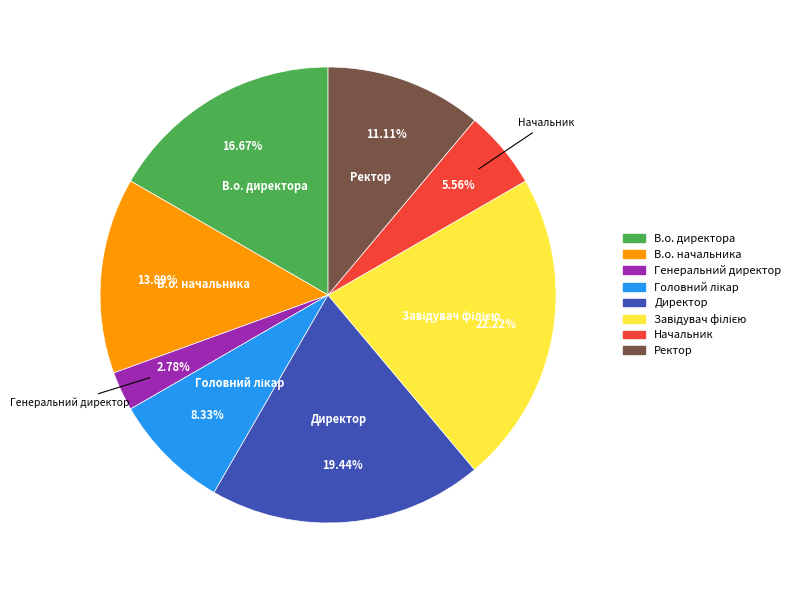

Which category has the smallest portion of the pie?

Генеральний директор